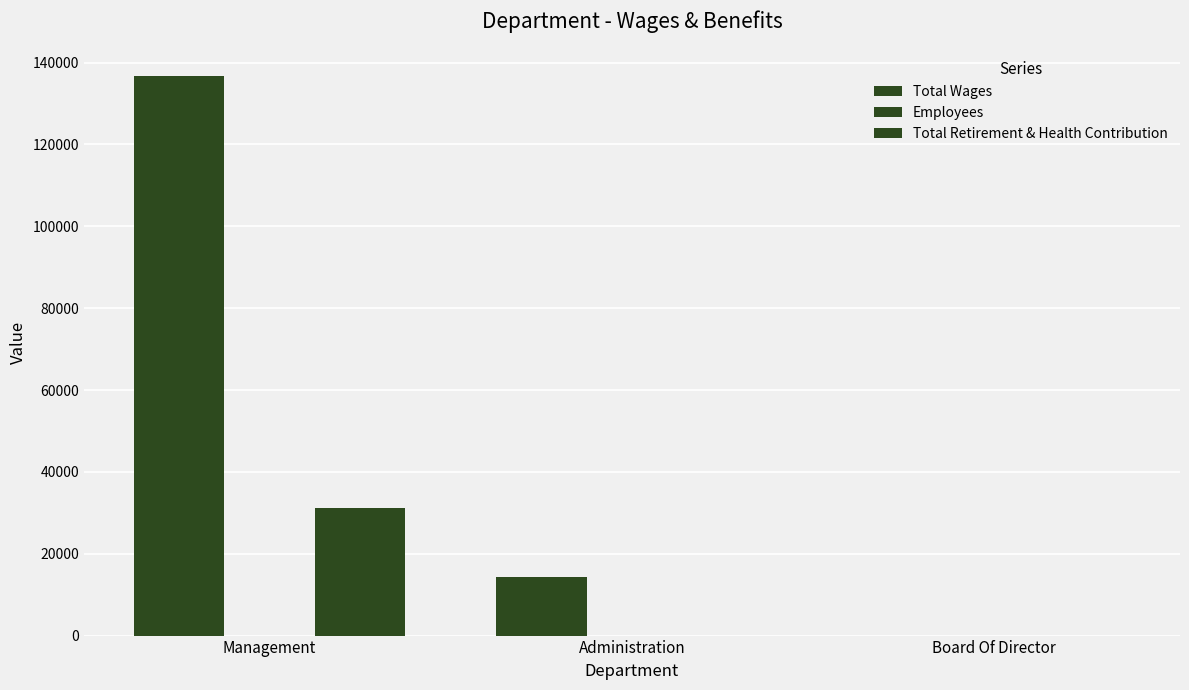

How many distinct data groups are displayed?

3